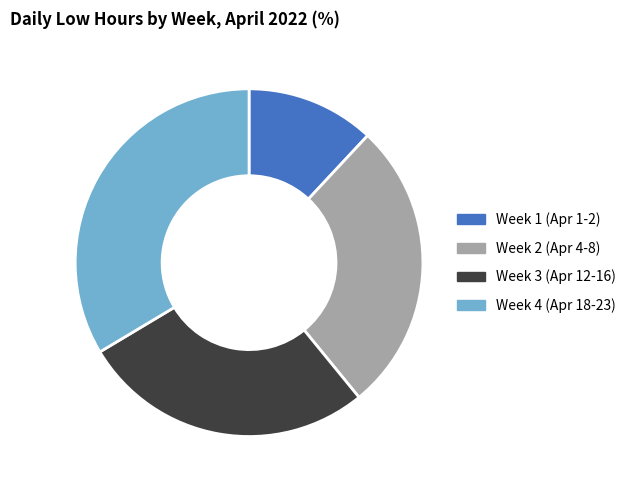

Is there any slice that represents more than half of the pie?

No